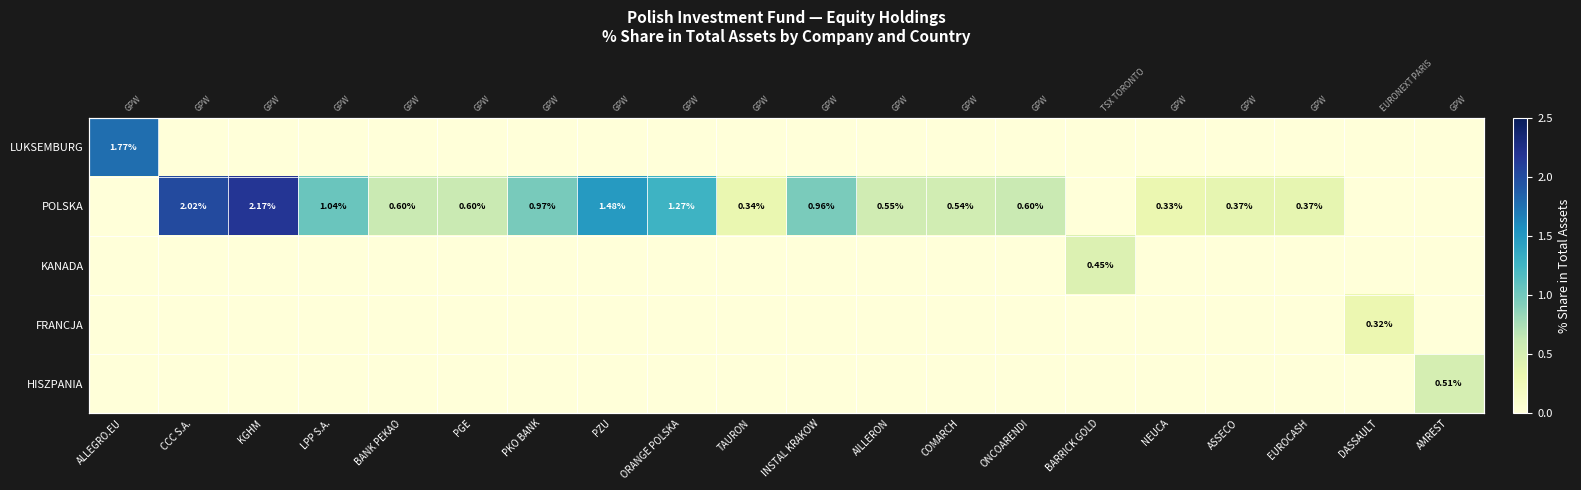

The FRANCJA series shows 0.2 at LPP S.A.. True or false?

False